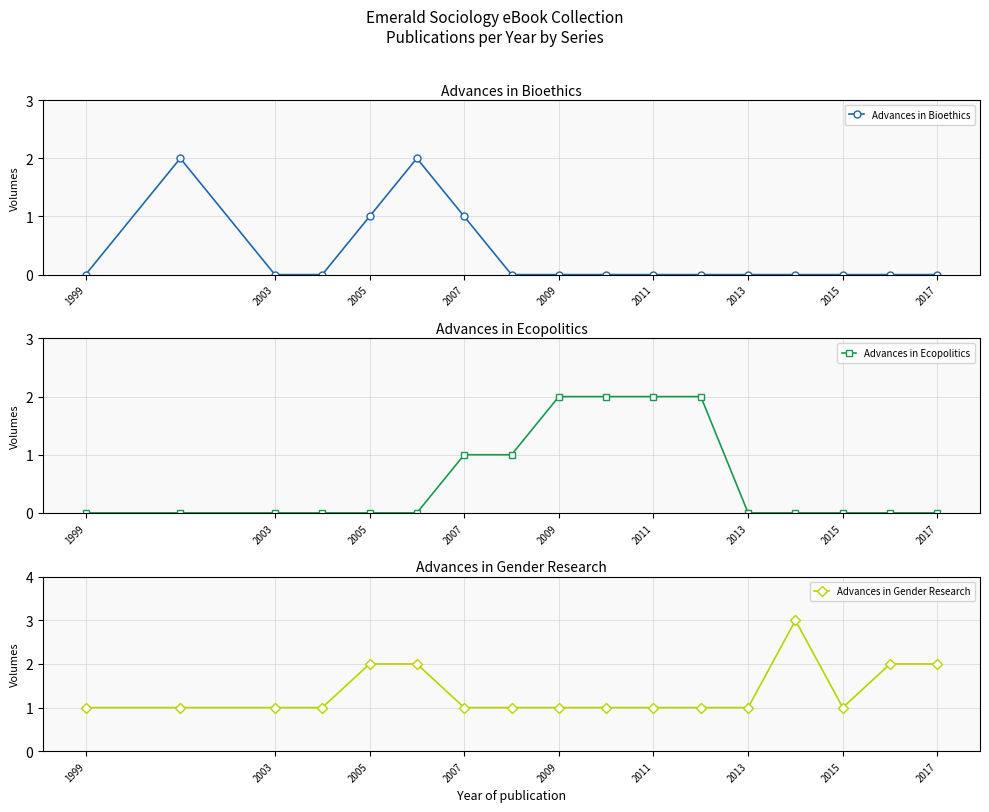

Is it true that Advances in Gender Research equals 1 at 1999?

True